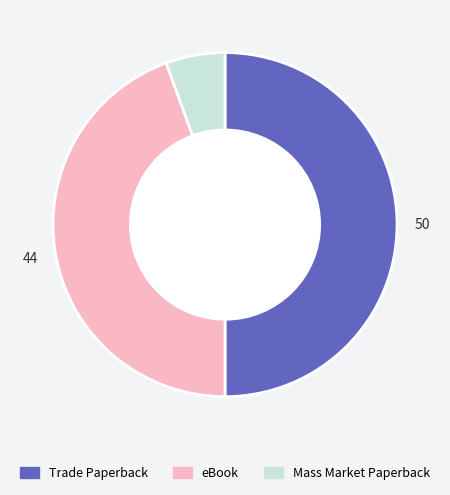

Do eBook and Trade Paperback together represent more than half of the pie?

Yes